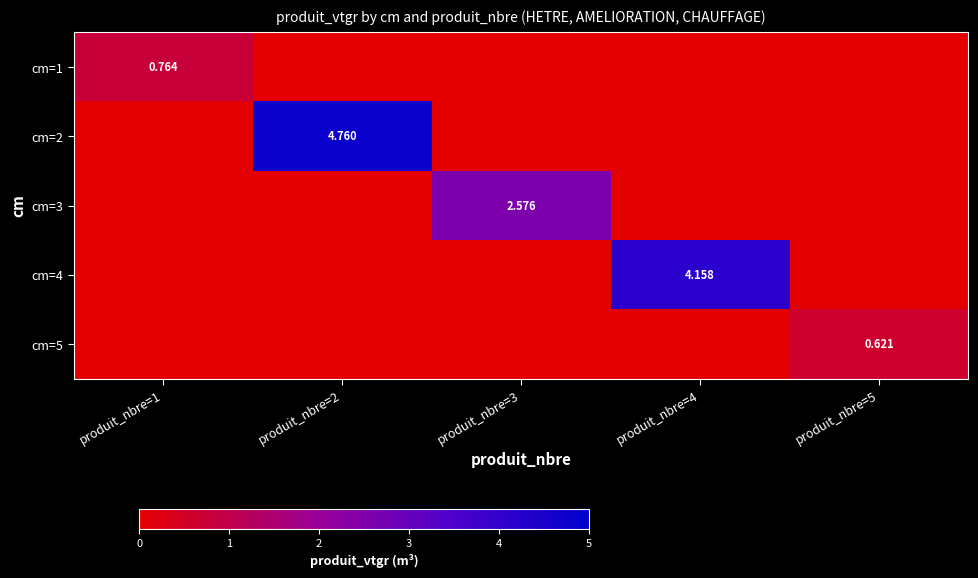

Is it true that cm=1 equals 0.0 at produit_nbre=4?

True